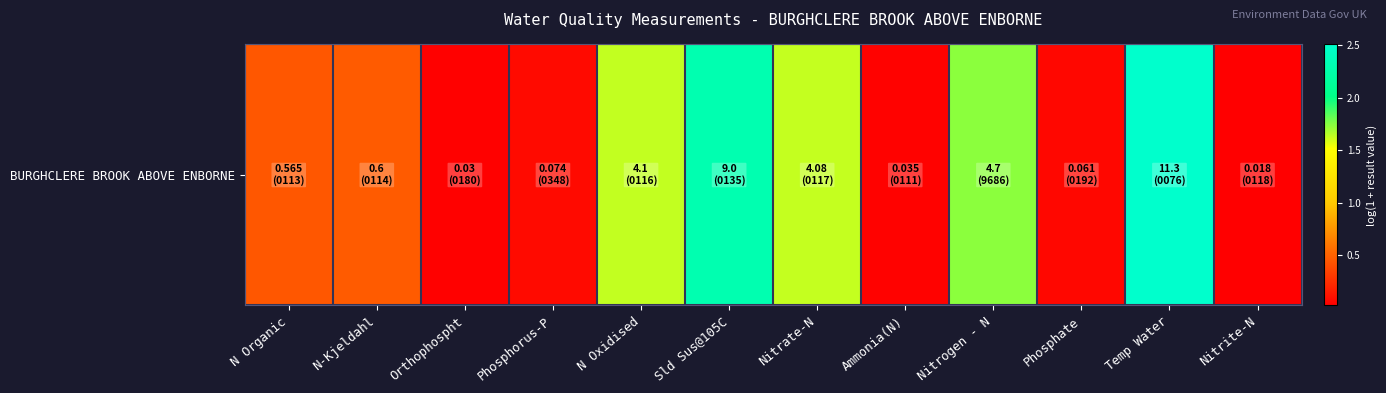

Reading right to left, transcribe all the data shown in this chart.

0.0	2.5	0.1	1.7	0.0	1.6	2.3	1.6	0.1	0.0	0.5	0.4